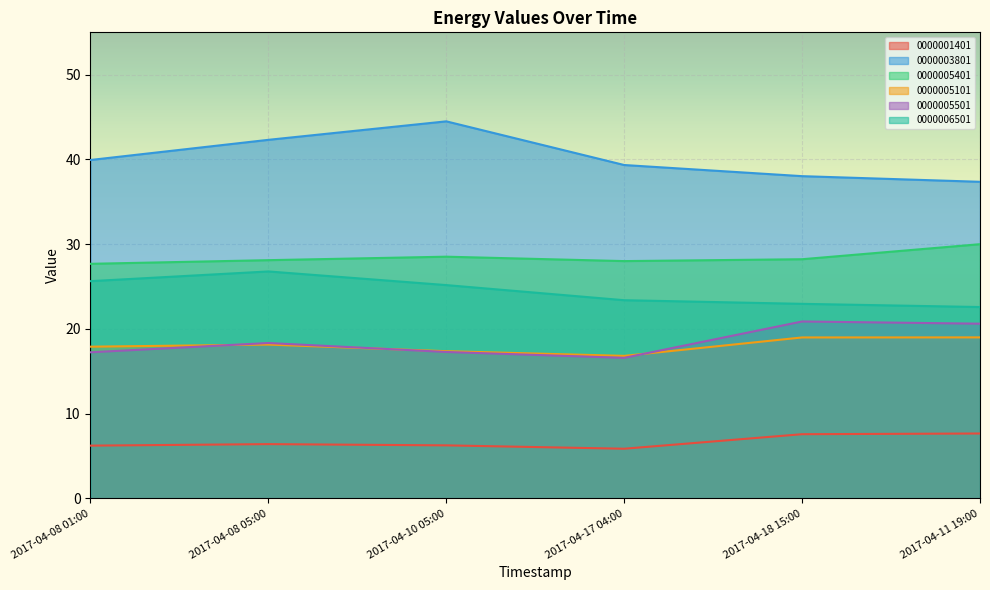

What is the difference between the maximum and minimum values in the 0000001401 series?

1.8